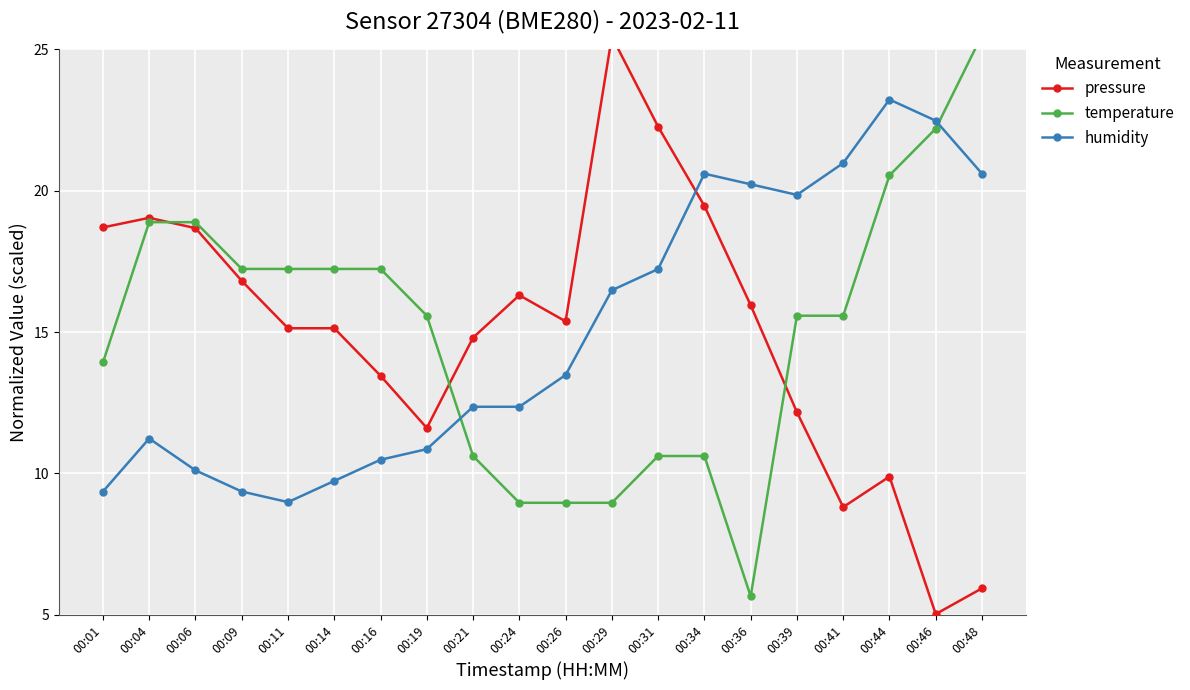

Which series has the widest spread of values?

pressure